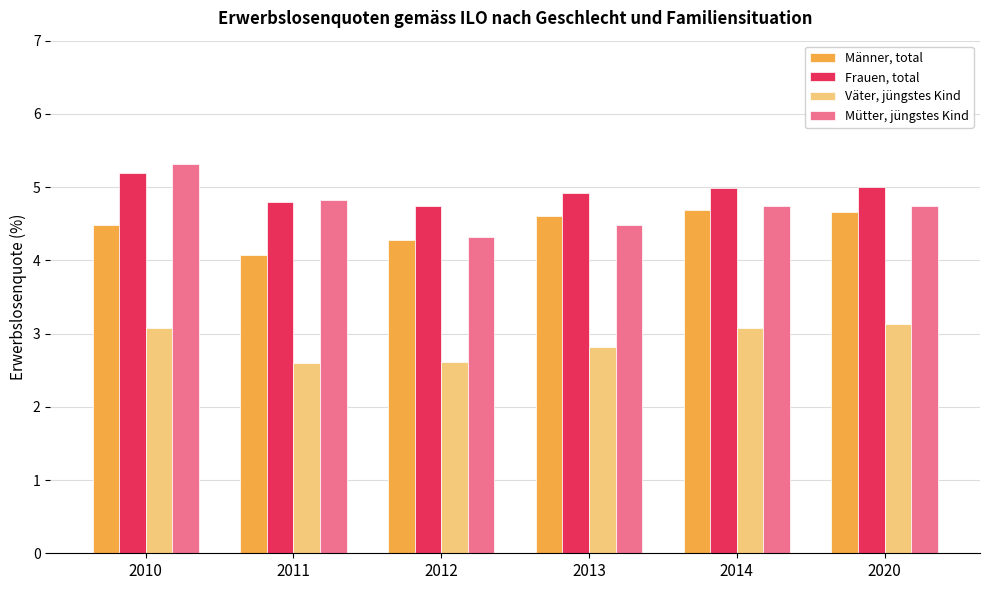

Reading left to right, extract all data points from this chart.

Männer, total: 2010=4.5	2011=4.1	2012=4.3	2013=4.6	2014=4.7	2020=4.7
Frauen, total: 2010=5.2	2011=4.8	2012=4.7	2013=4.9	2014=5.0	2020=5.0
Väter, jüngstes Kind: 2010=3.1	2011=2.6	2012=2.6	2013=2.8	2014=3.1	2020=3.1
Mütter, jüngstes Kind: 2010=5.3	2011=4.8	2012=4.3	2013=4.5	2014=4.7	2020=4.7